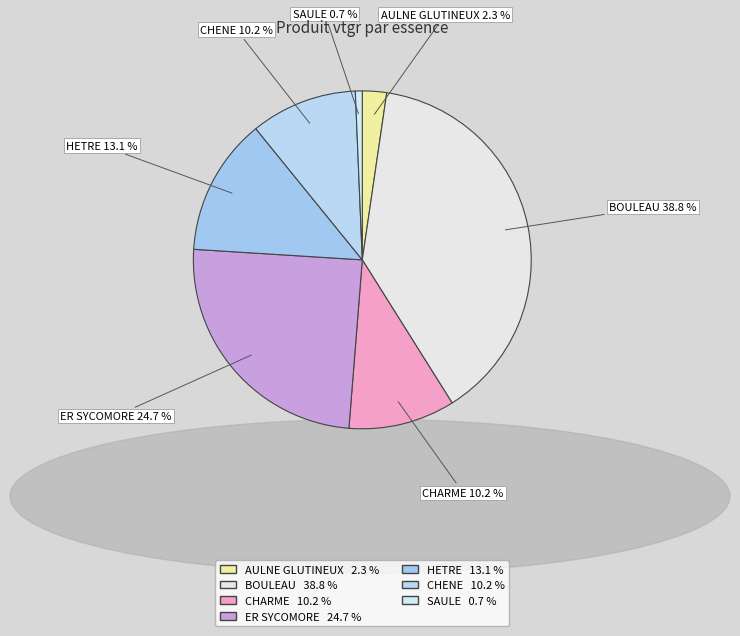

Is BOULEAU the majority of the pie?

No